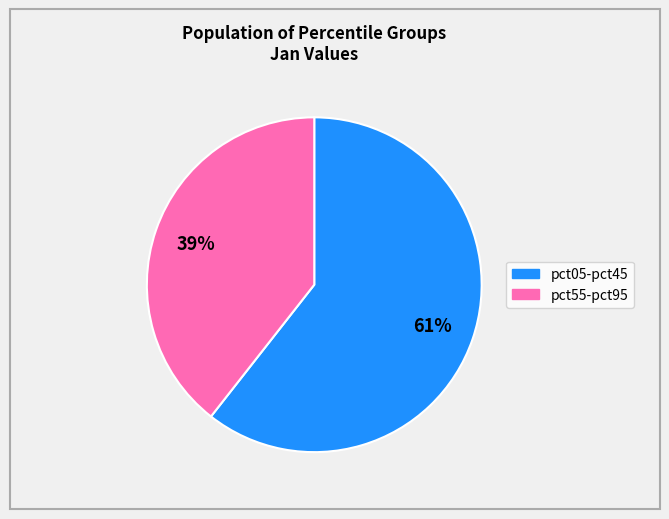

To the nearest percent, what is the average slice percentage?

50%